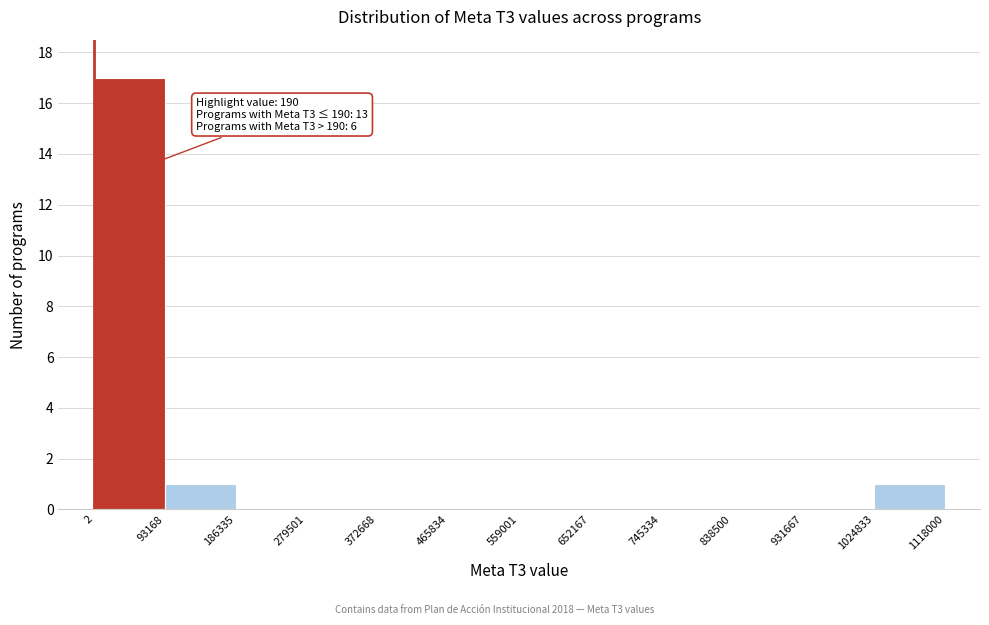

Which range on the x-axis has the tallest bar?

2 to 93168